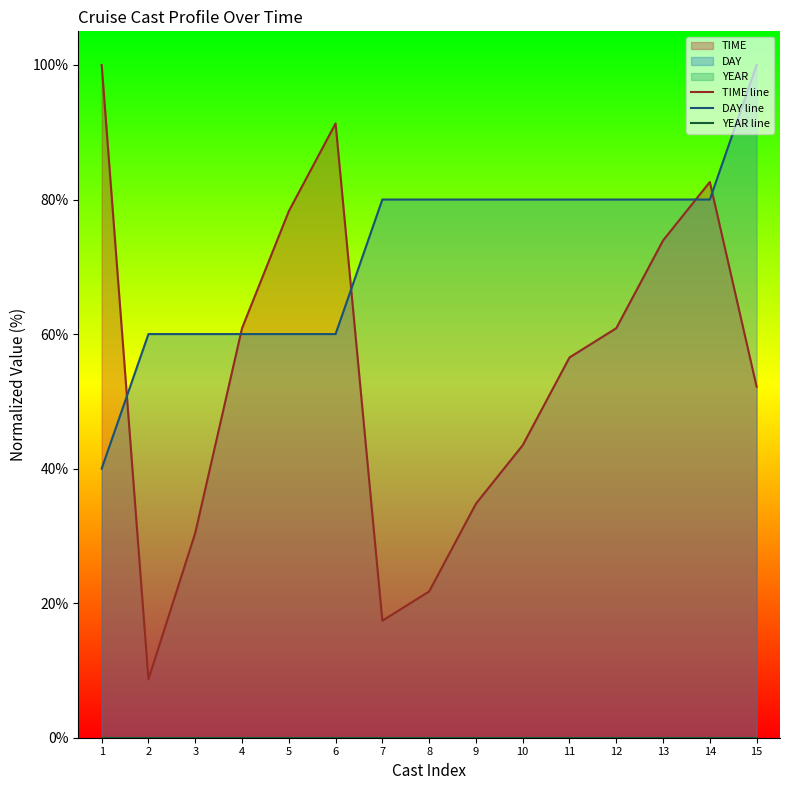

True or false: DAY line has a value of 80.0 at 9.

True